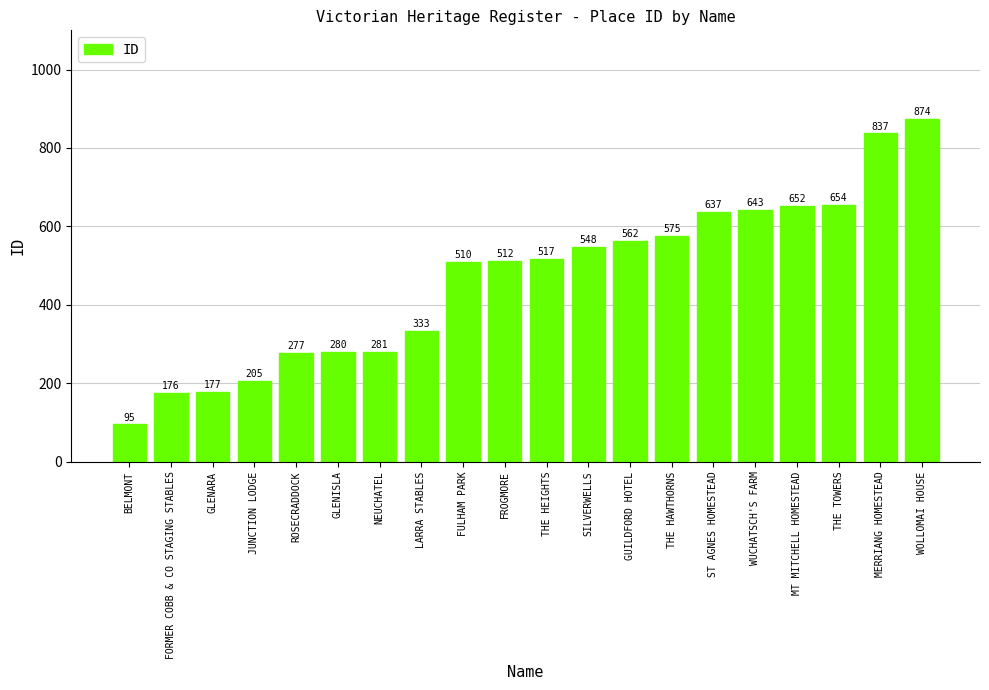

What is the minimum value shown in the chart?

95